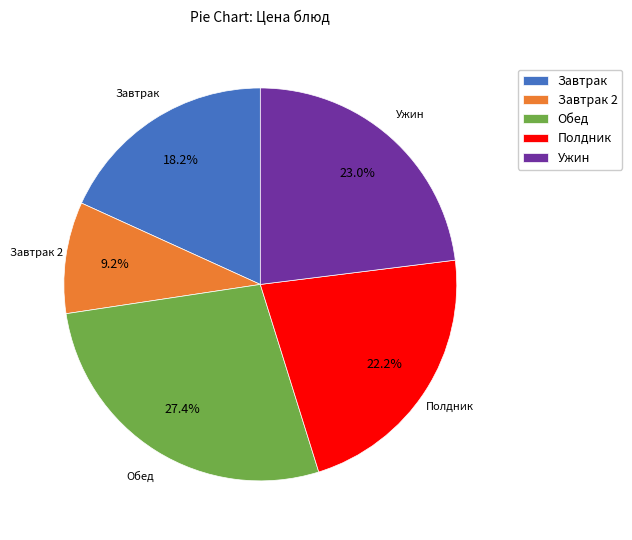

Between Завтрак and Завтрак 2, which is larger?

Завтрак